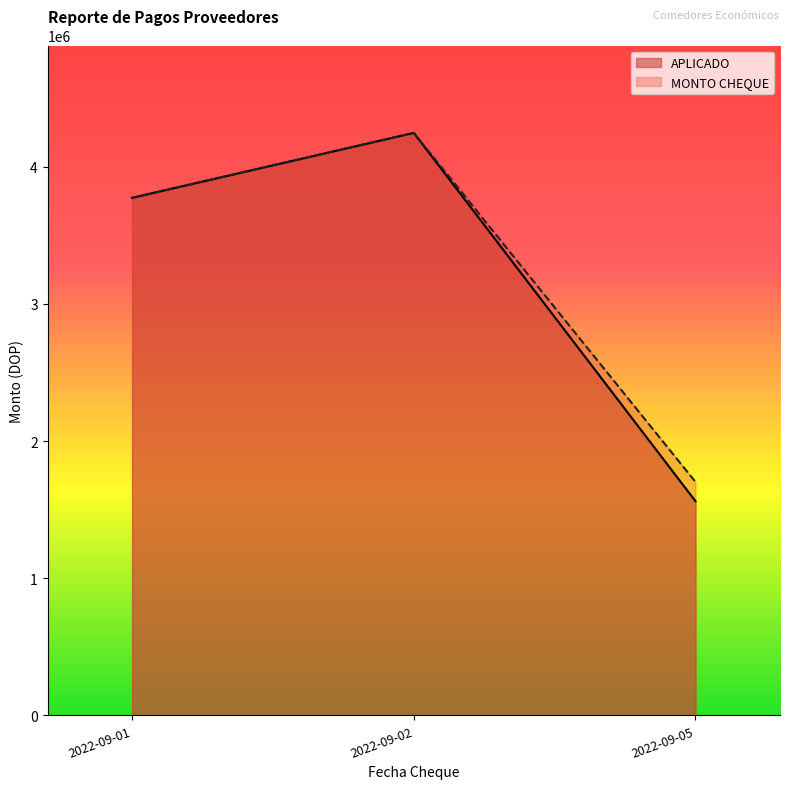

Where is MONTO CHEQUE nearest to the value 1195100?

2022-09-05